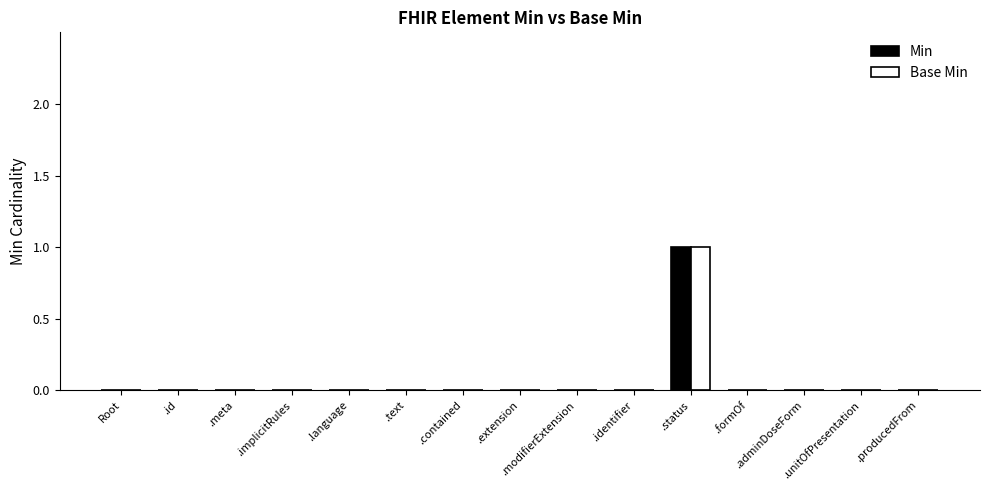

Are the bars horizontal?

No